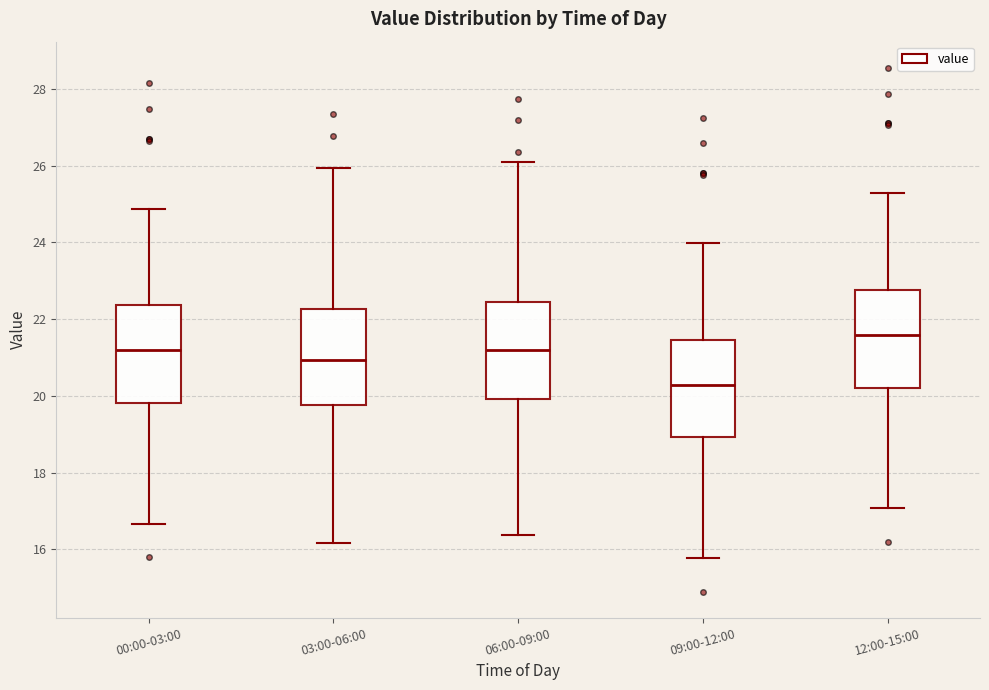

Where does the lower whisker of the box for 06:00-09:00 end on the y-axis? The values are not printed on the chart, so give them approximately, as read against the axis.

16.4